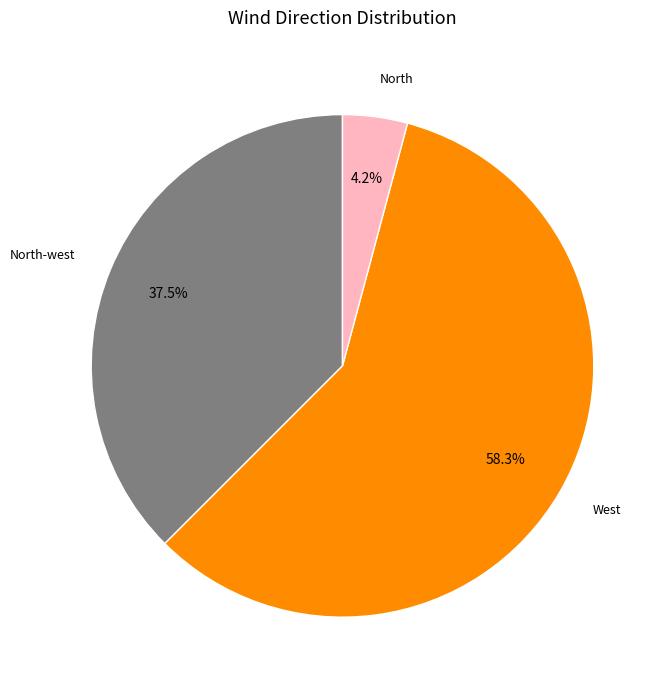

Which slice is the smallest?

North